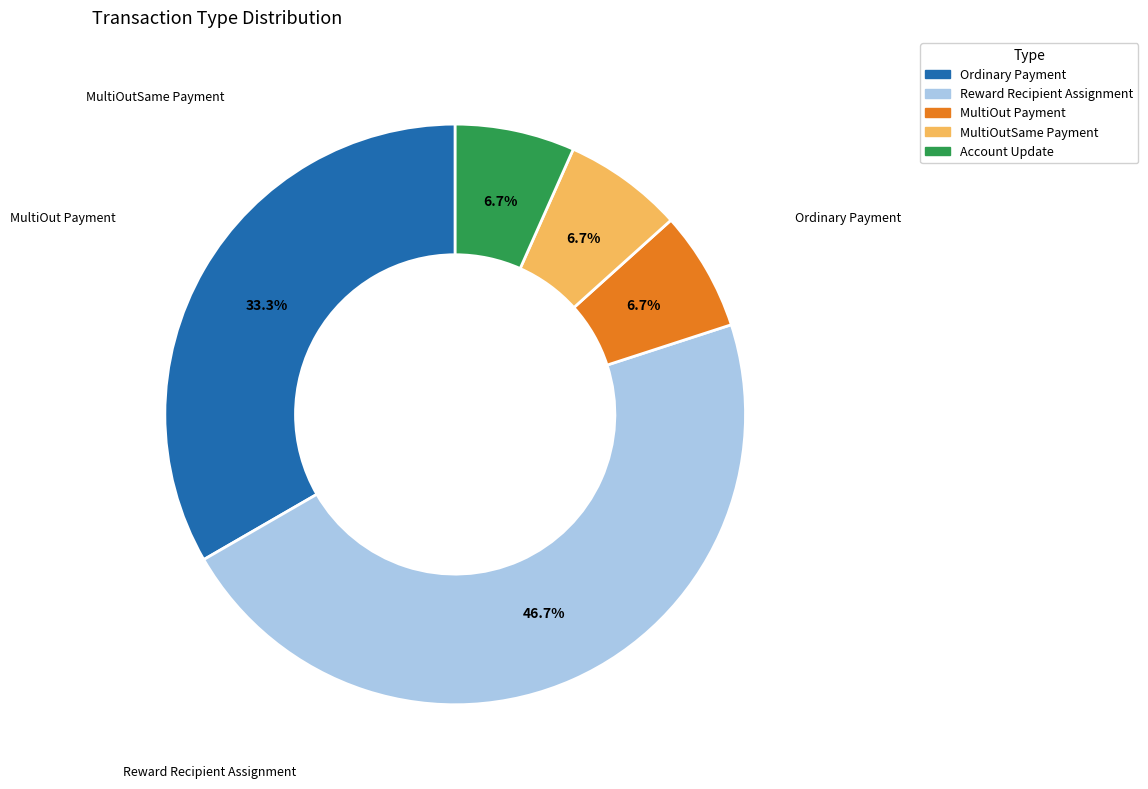

Is there a majority slice in this chart?

No